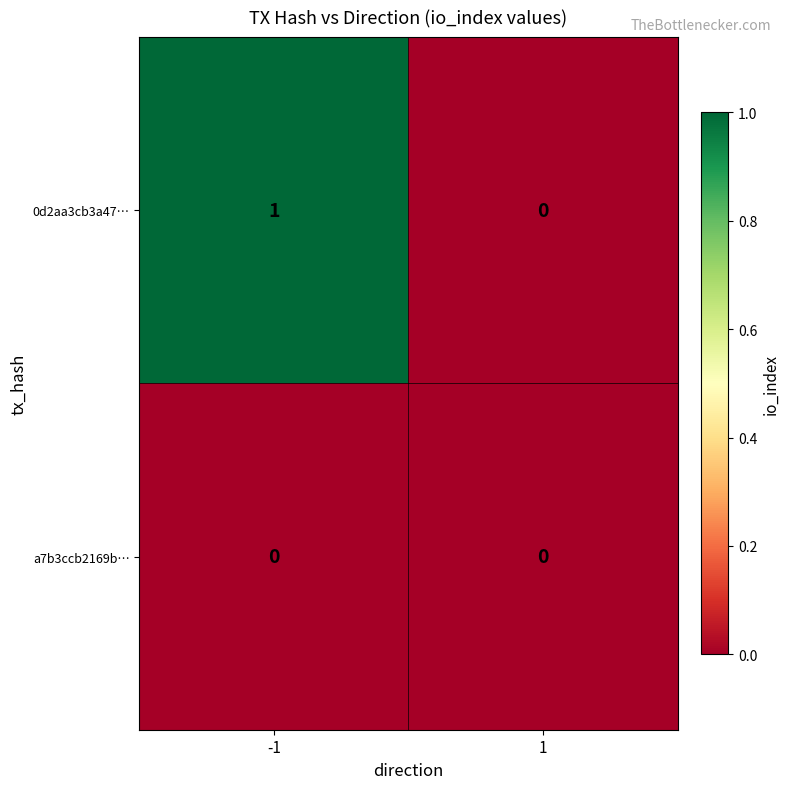

Reading right to left, extract all data points from this chart.

0d2aa3cb3a47…: 0	1
a7b3ccb2169b…: 0	0